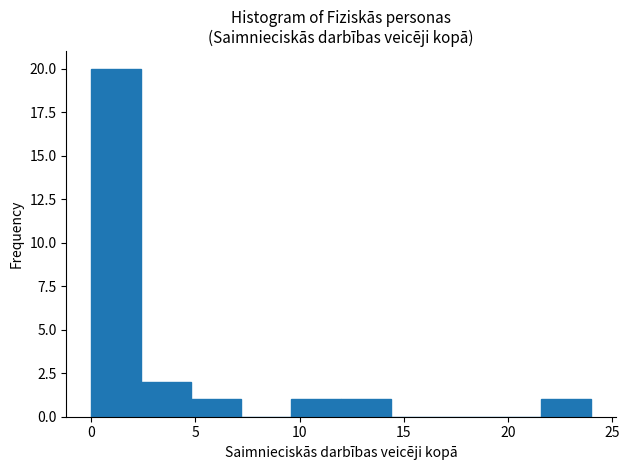

Over which range of the x-axis is the bar tallest?

0.0 to 2.4